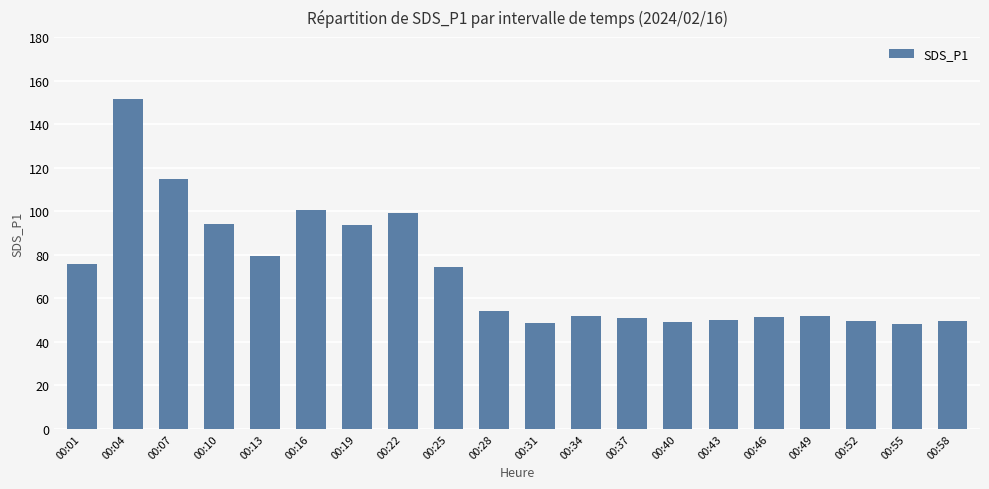

What is the maximum value shown in the chart?

151.5